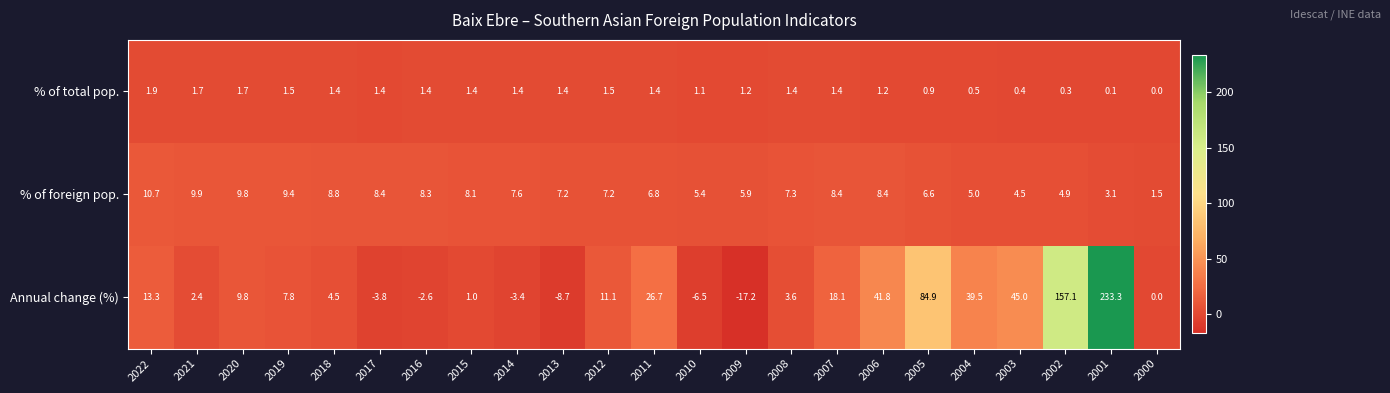

What is the smallest value displayed?

-17.2